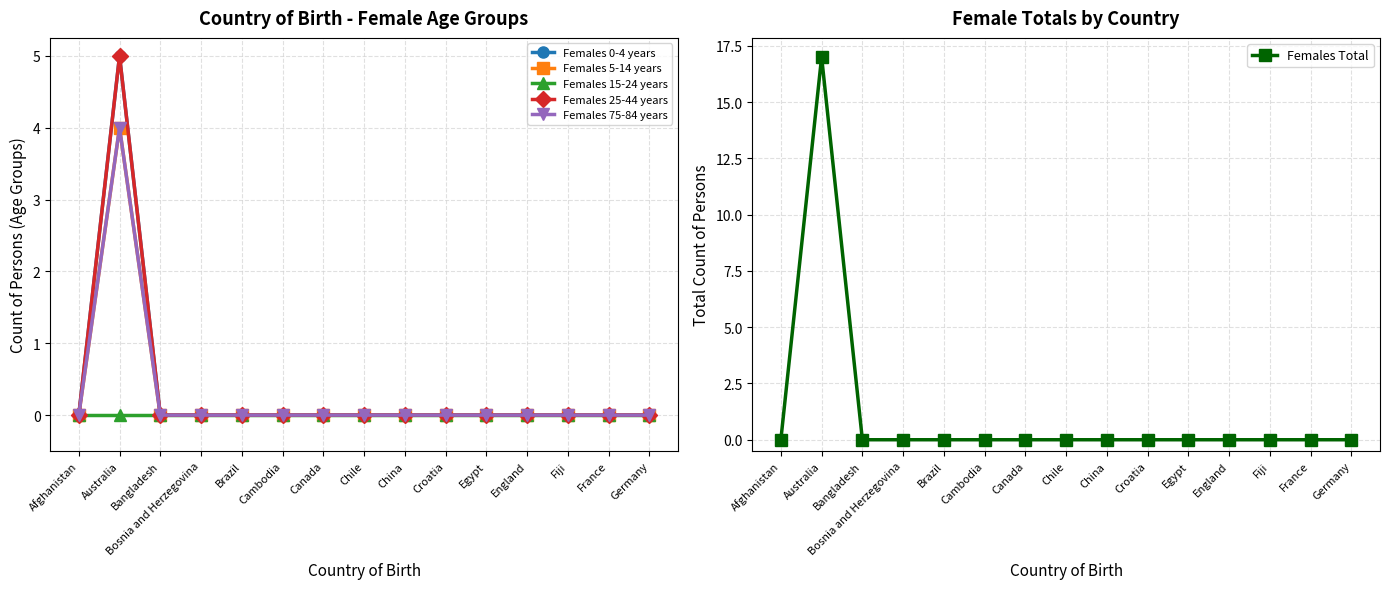

The value of Females 0-4 years at China is 2. True or false?

False